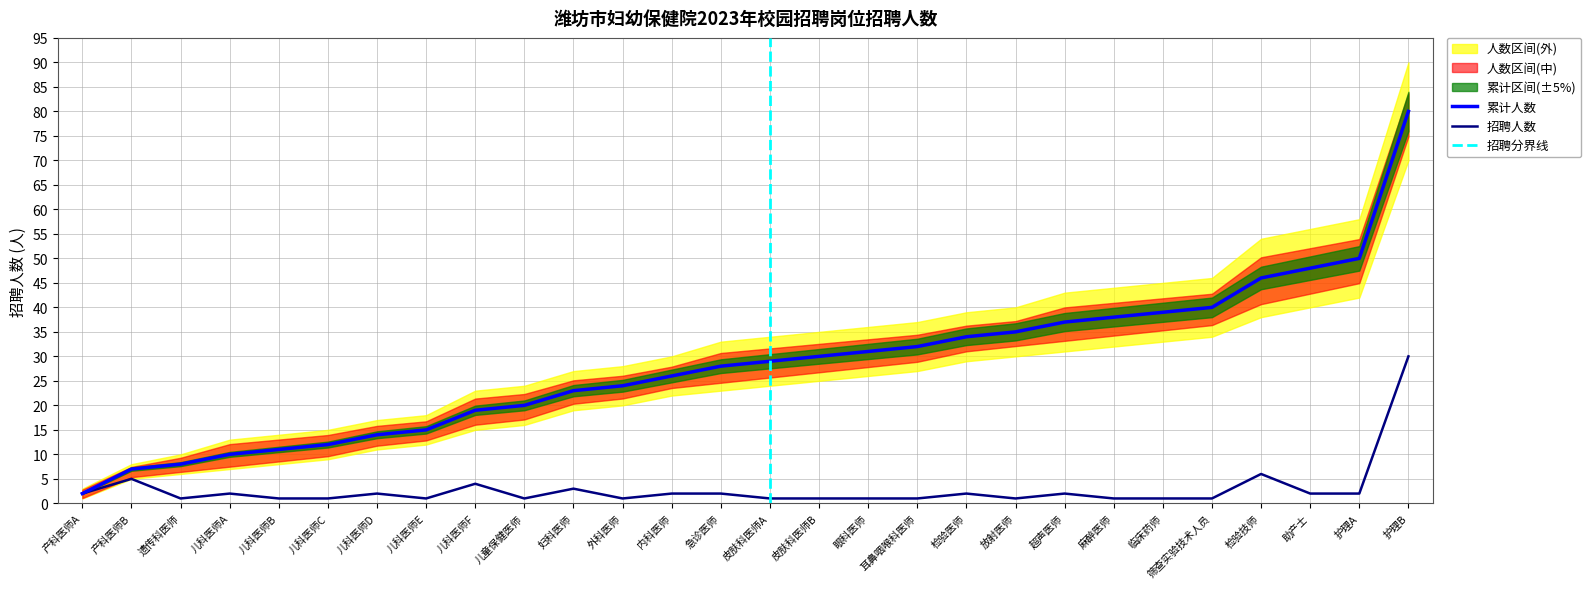

What is the average value of the 累计人数 series?

28